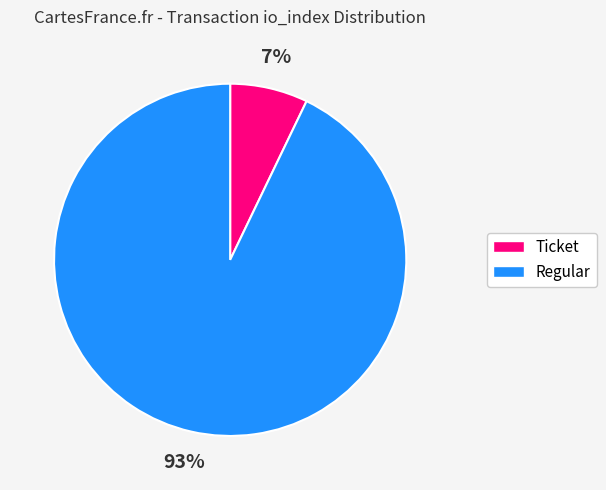

Is there any slice that represents more than half of the pie?

Yes